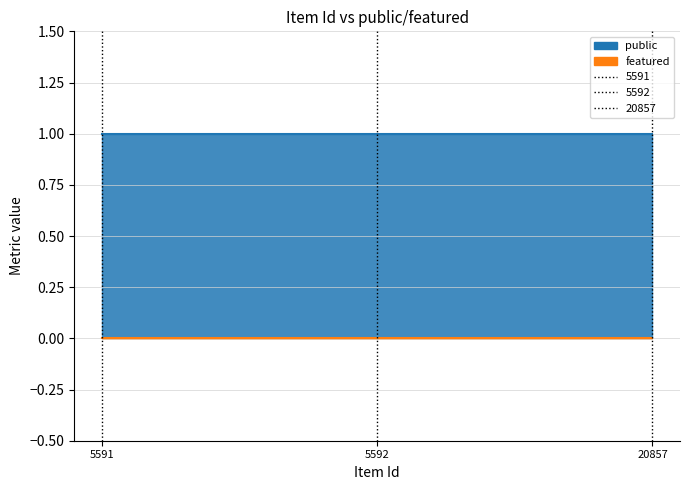

Which series has the largest range (max minus min)?

public